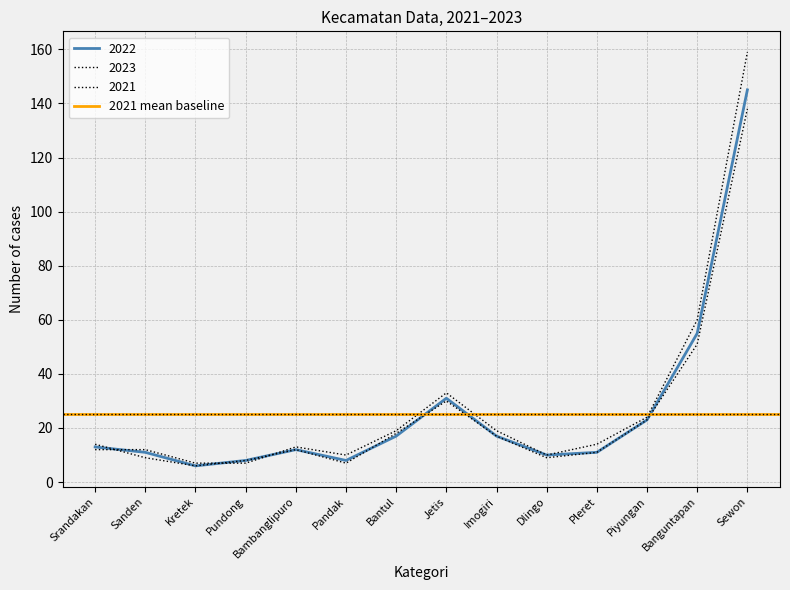

What is the difference between the 2023 values at Imogiri and Pleret?

5